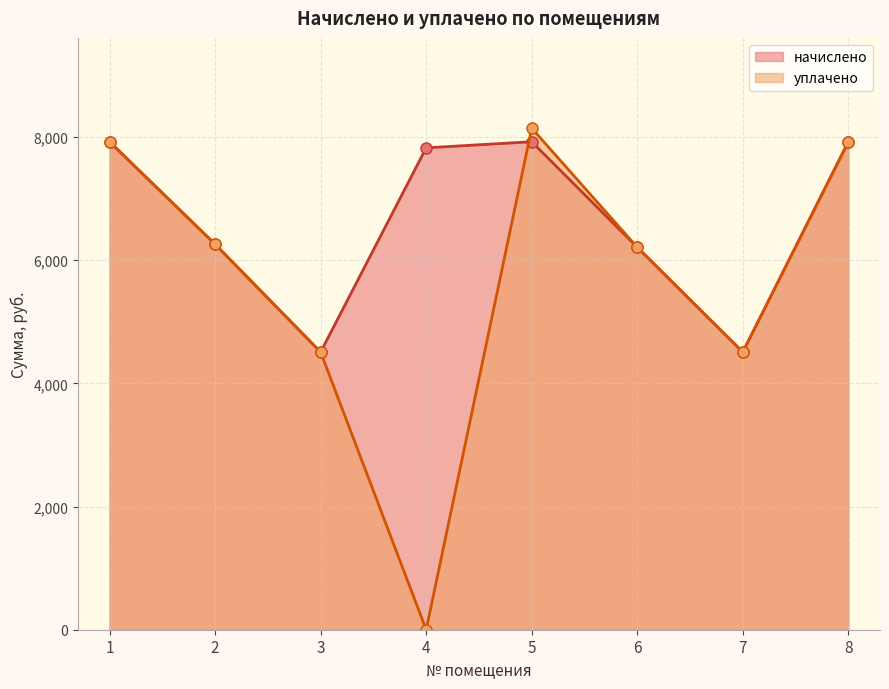

True or false: начислено has more than 0 points higher than both neighbors.

True